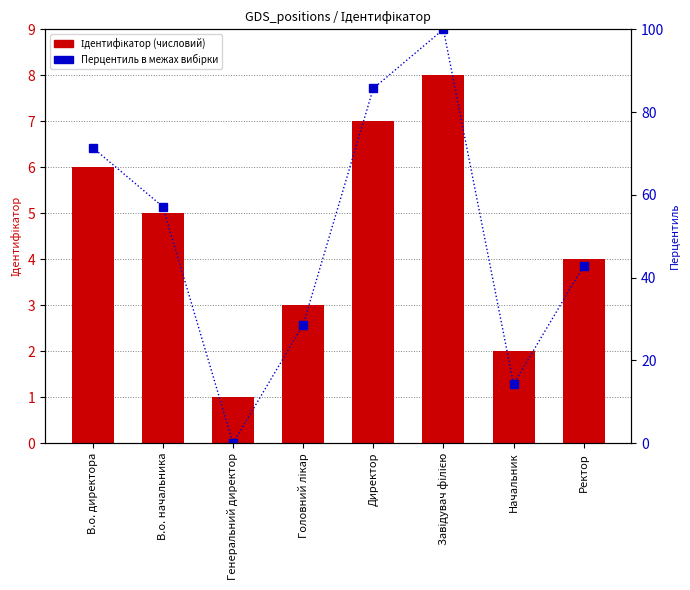

Is it true that Перцентиль в межах вибірки equals 58.3 at Директор?

False